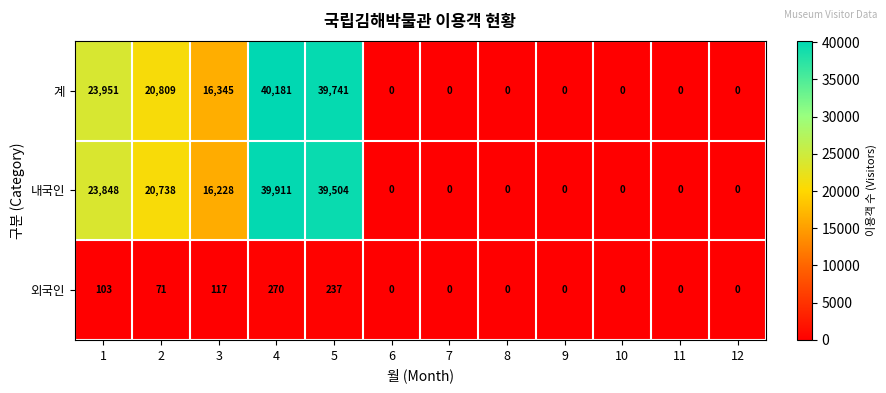

Rank the series by their maximum value, from highest to lowest.

계, 내국인, 외국인